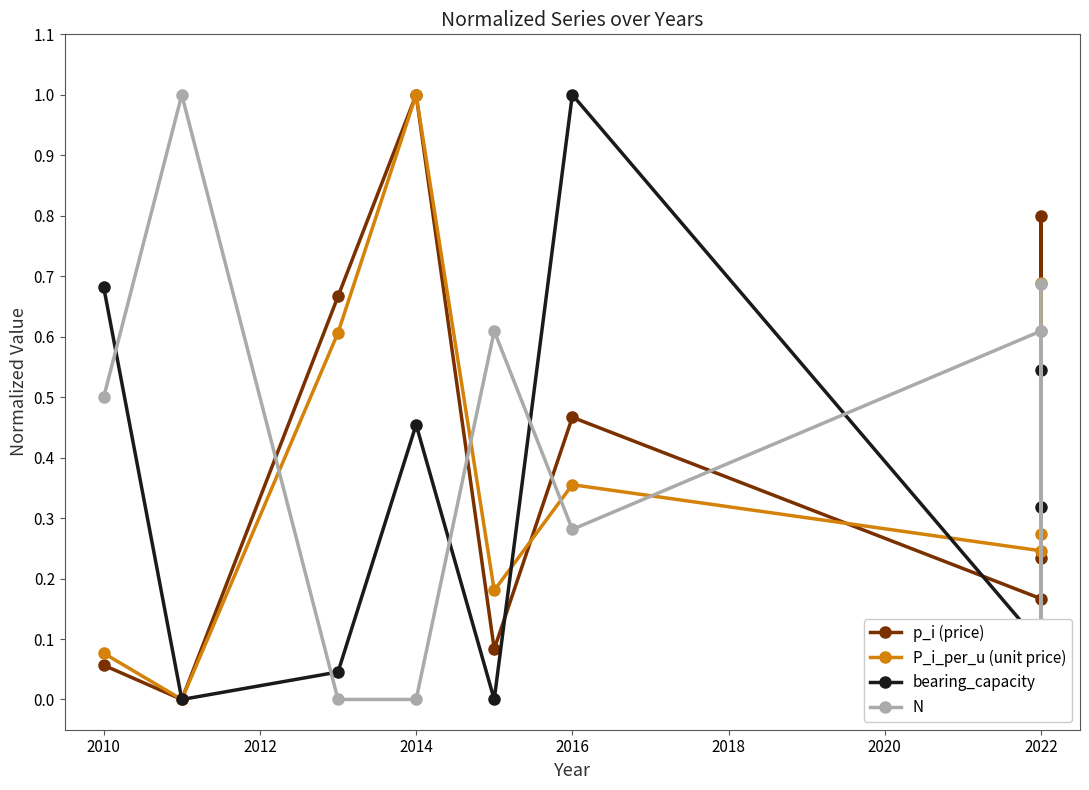

Reading left to right, what are all the values shown in this chart?

p_i (price): 0.1	0.0	0.7	1.0	0.1	0.5	0.2	0.8	0.1	0.2
P_i_per_u (unit price): 0.1	0.0	0.6	1.0	0.2	0.4	0.2	0.7	0.1	0.3
bearing_capacity: 0.7	0.0	0.0	0.5	0.0	1.0	0.1	0.3	0.1	0.5
N: 0.5	1.0	0.0	0.0	0.6	0.3	0.6	0.1	0.6	0.7